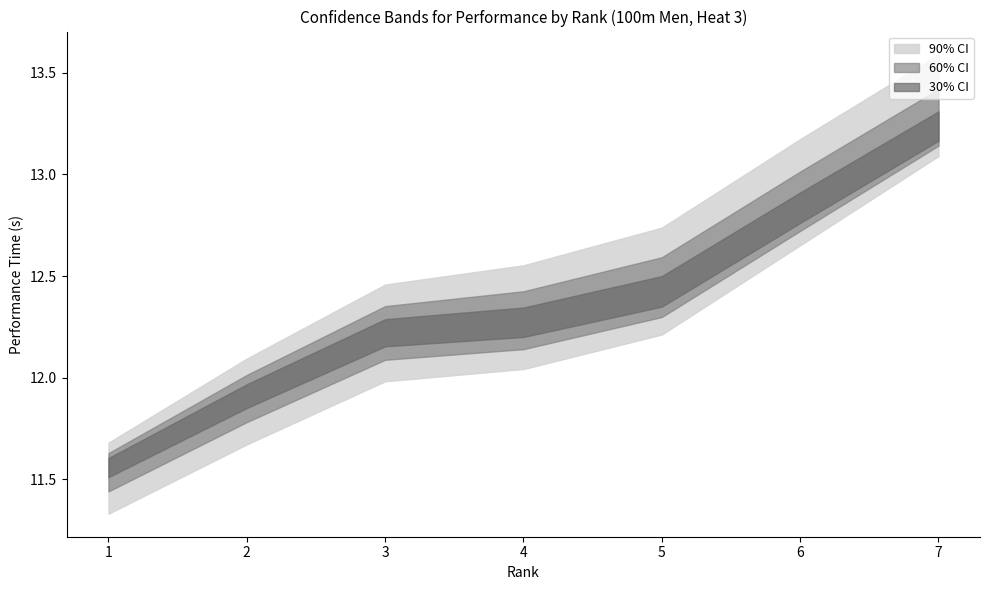

What is the difference between the second highest and minimum values in the Pořadí series?

5.0